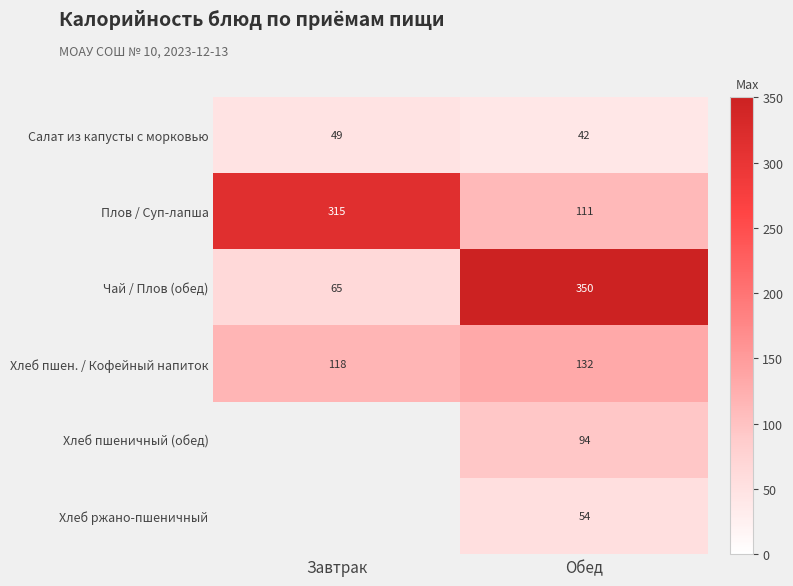

At how many categories does at least one series exceed 180?

2